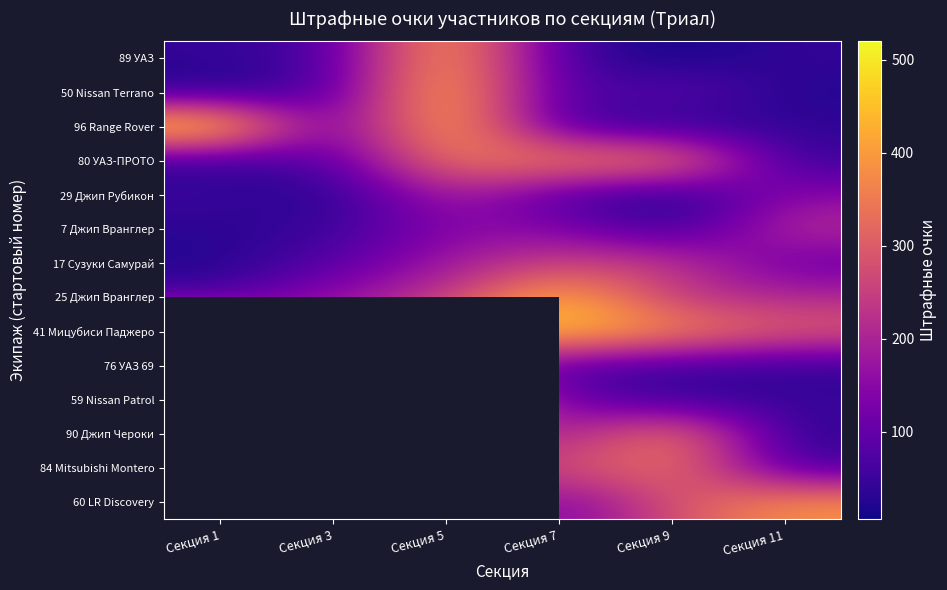

Rank the series by their maximum value, from lowest to highest.

29 Джип Рубикон, 7 Джип Вранглер, 17 Сузуки Самурай, 80 УАЗ-ПРОТО, 89 УАЗ, 25 Джип Вранглер, 50 Nissan Terrano, 41 Мицубиси Паджеро, 96 Range Rover, 76 УАЗ 69, 59 Nissan Patrol, 90 Джип Чероки, 84 Mitsubishi Montero, 60 LR Discovery